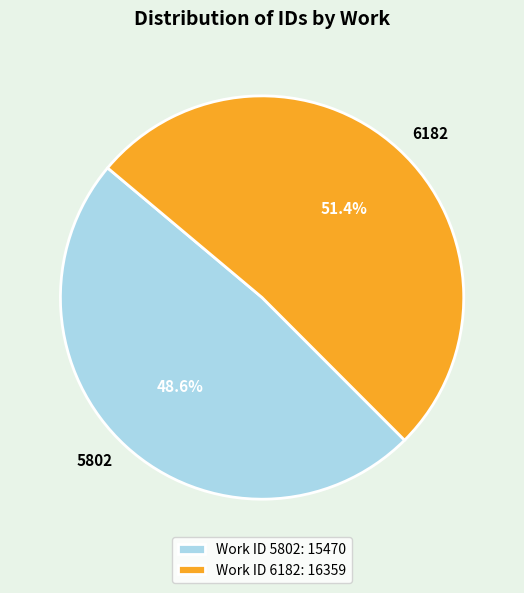

To the nearest percent, what portion does 6182 represent?

51%